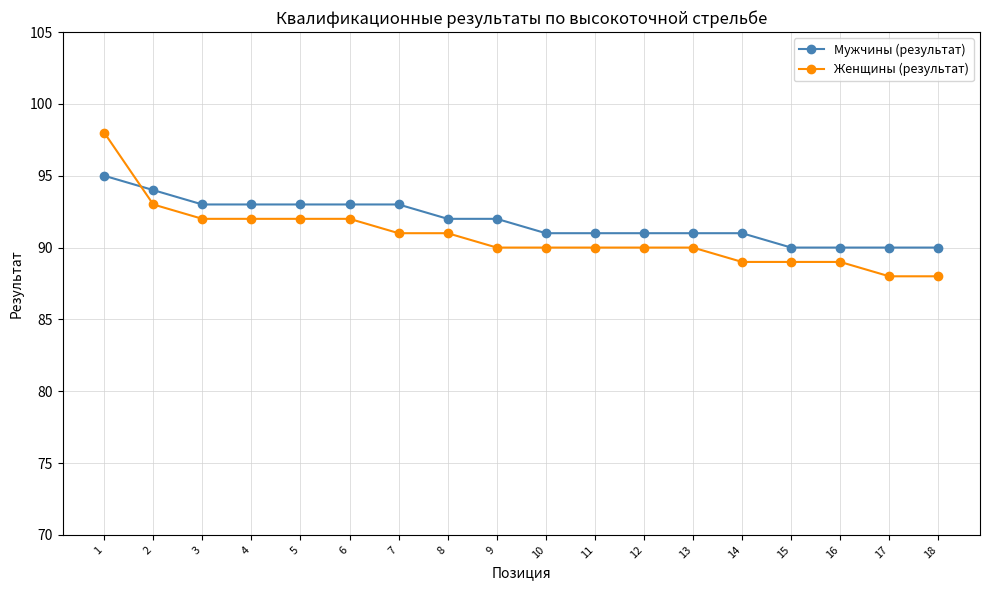

Rank the series by their maximum value, from highest to lowest.

Женщины (результат), Мужчины (результат)